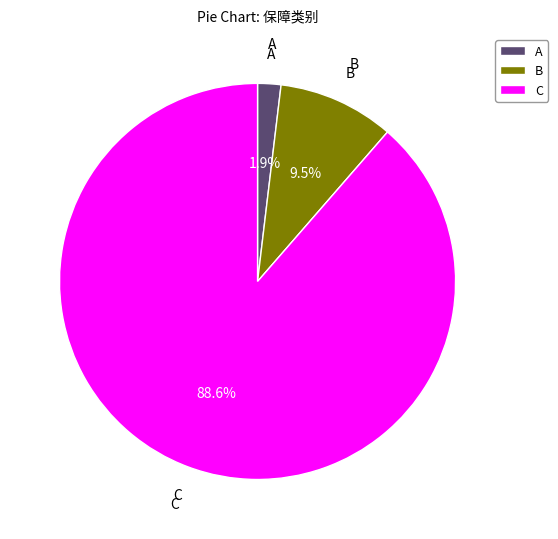

To the nearest percent, what is the difference between the largest and smallest slice percentages?

87%